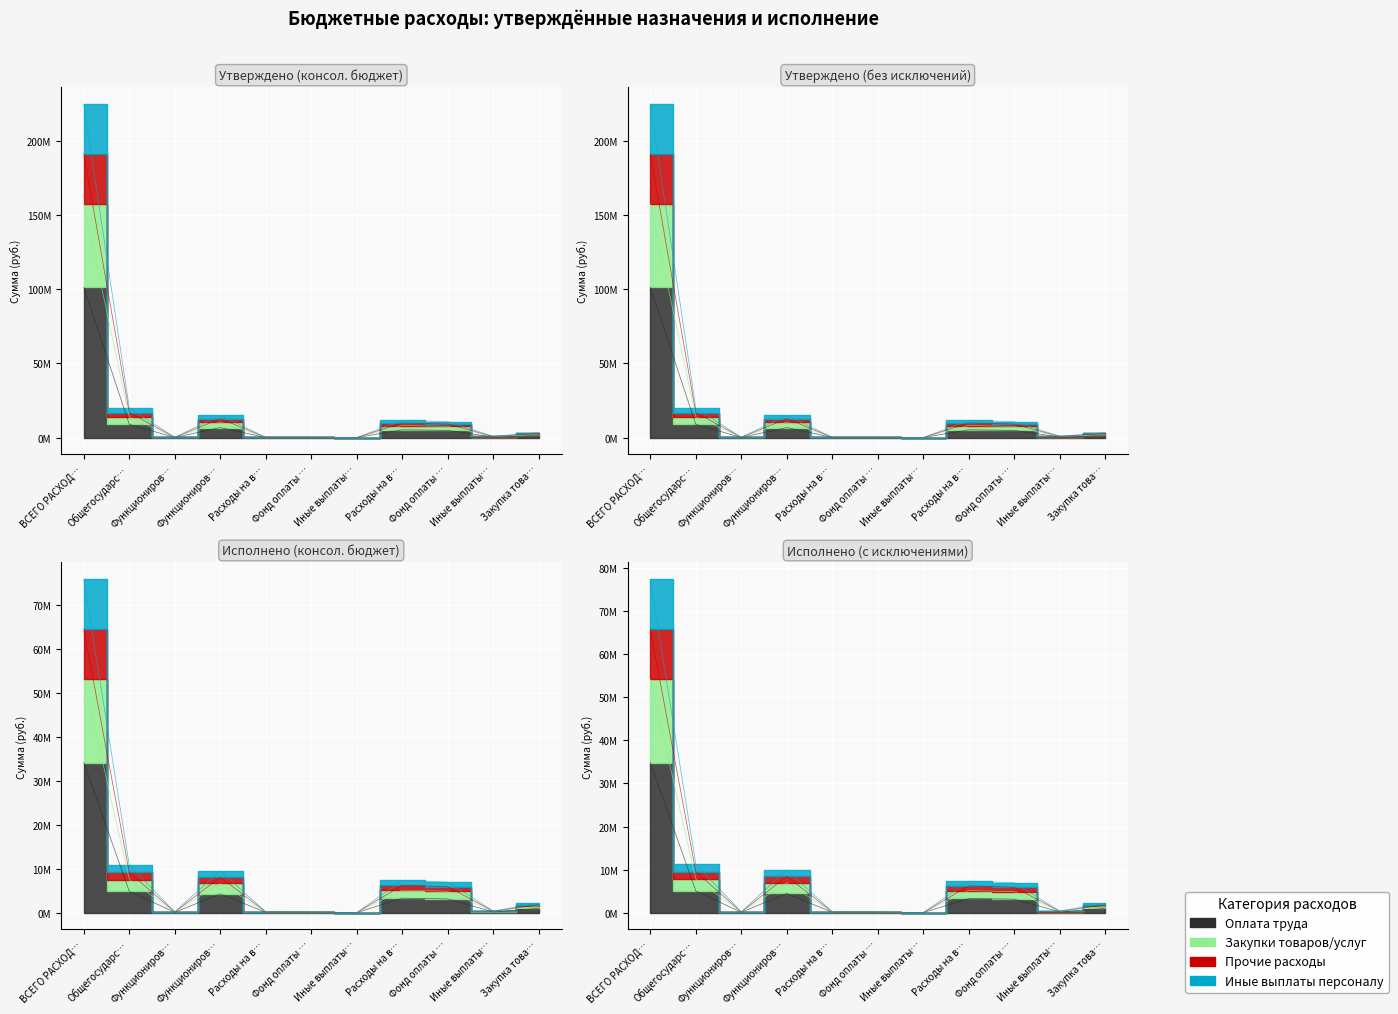

True or false: Утверждено (консол. бюджет) and Утверждено (без исключений) cross at least once.

False